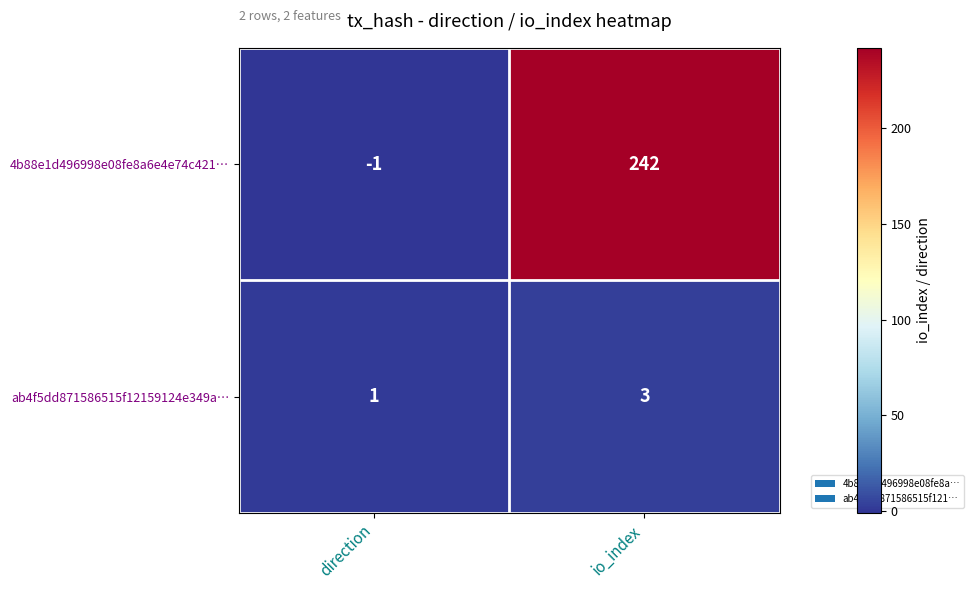

What is the greatest value displayed?

242